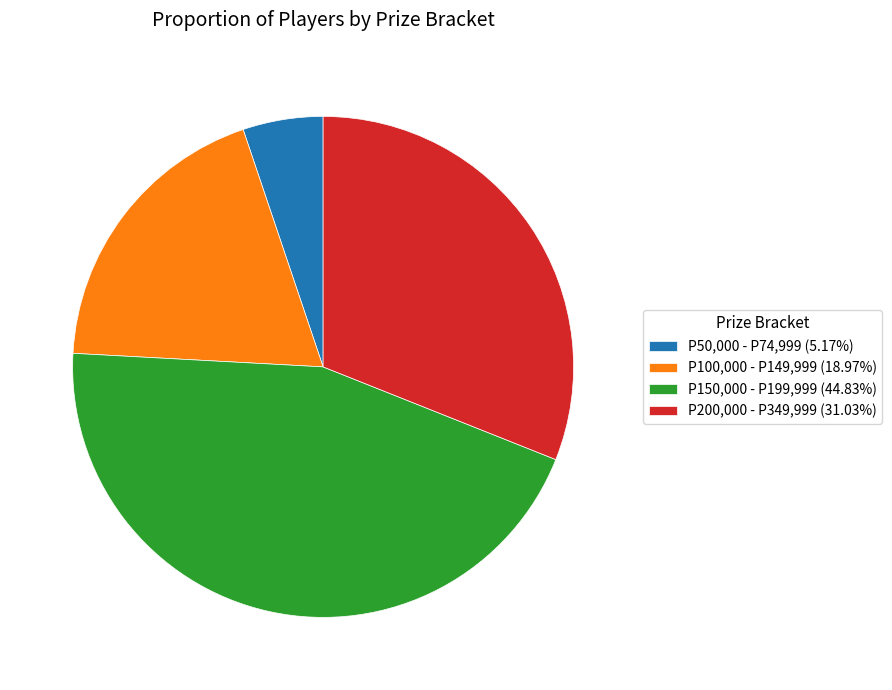

Approximately how many times larger is the value at P150,000 - P199,999 compared to P200,000 - P349,999?

1.4